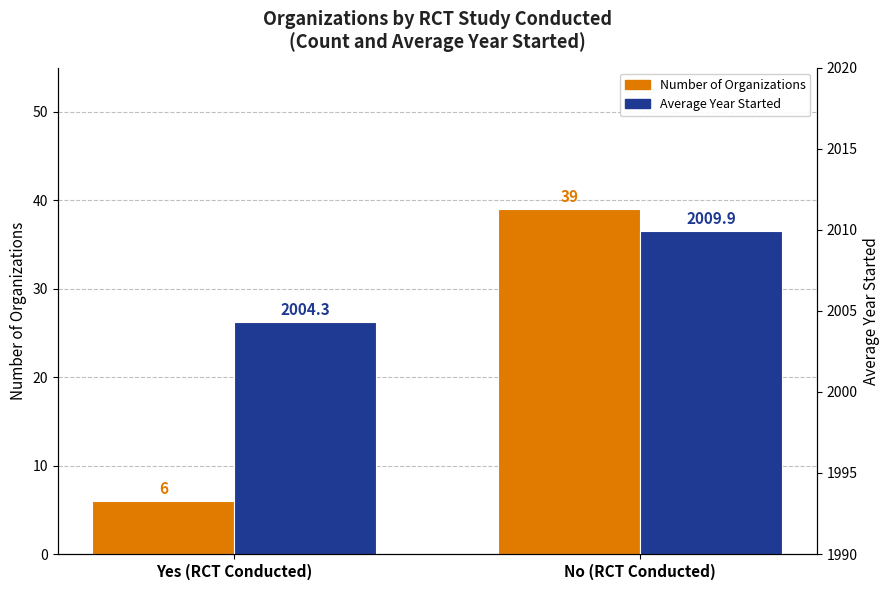

What is the difference between the Average Year Started values at No (RCT Conducted) and Yes (RCT Conducted)?

5.6